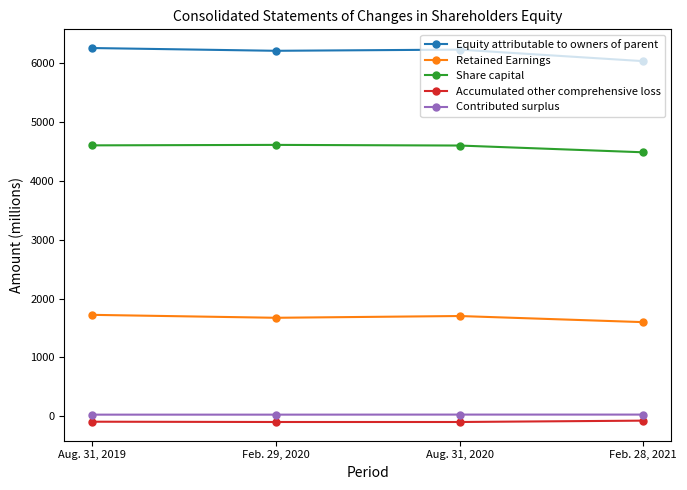

What is the minimum value for Equity attributable to owners of parent?

6037